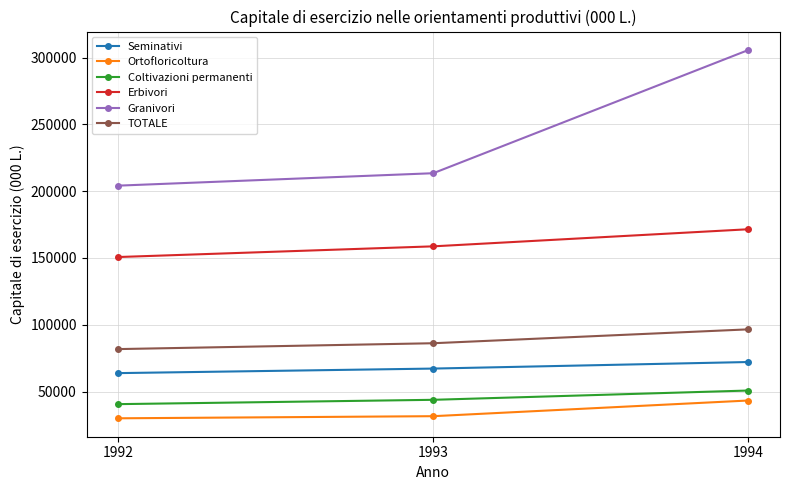

What is the minimum value for Ortofloricoltura?

29941